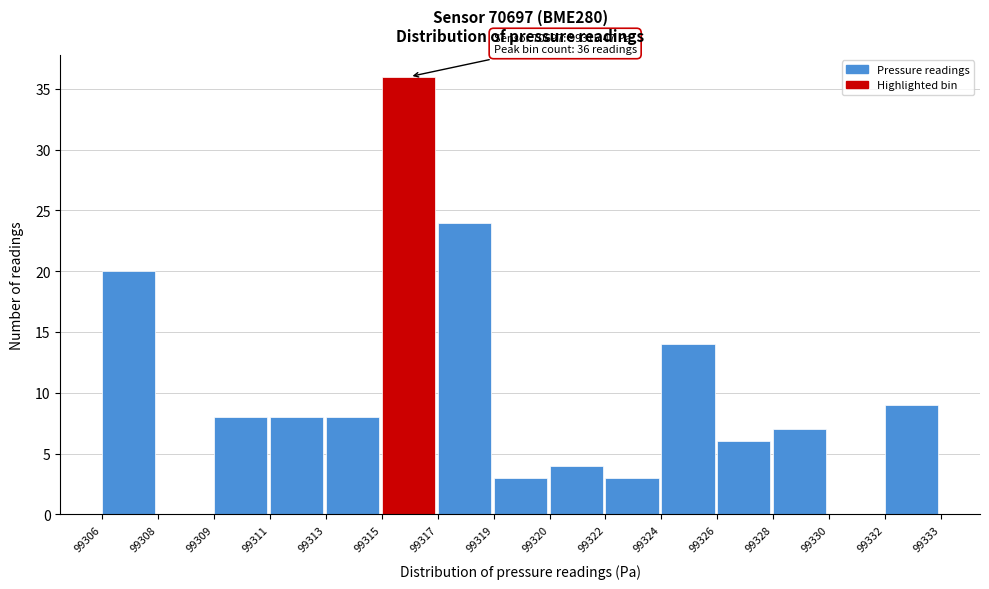

Reading left to right, transcribe all the data shown in this chart.

99306=20	99308=0	99309=8	99311=8	99313=8	99315=36	99317=24	99319=3	99320=4	99322=3	99324=14	99326=6	99328=7	99330=0	99332=9